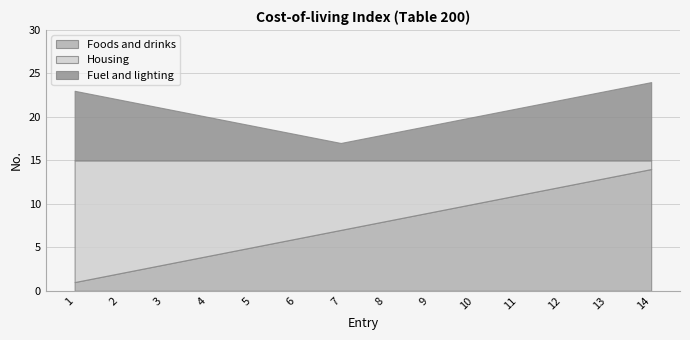

What are all the series names shown in the legend?

Foods and drinks, Housing, Fuel and lighting